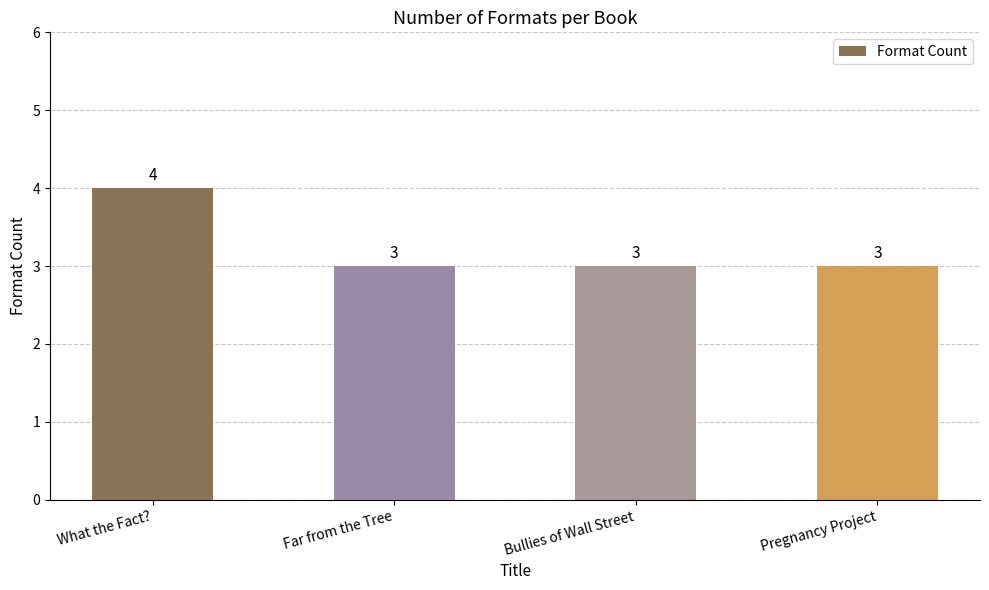

How many values are between 3 and 4?

4